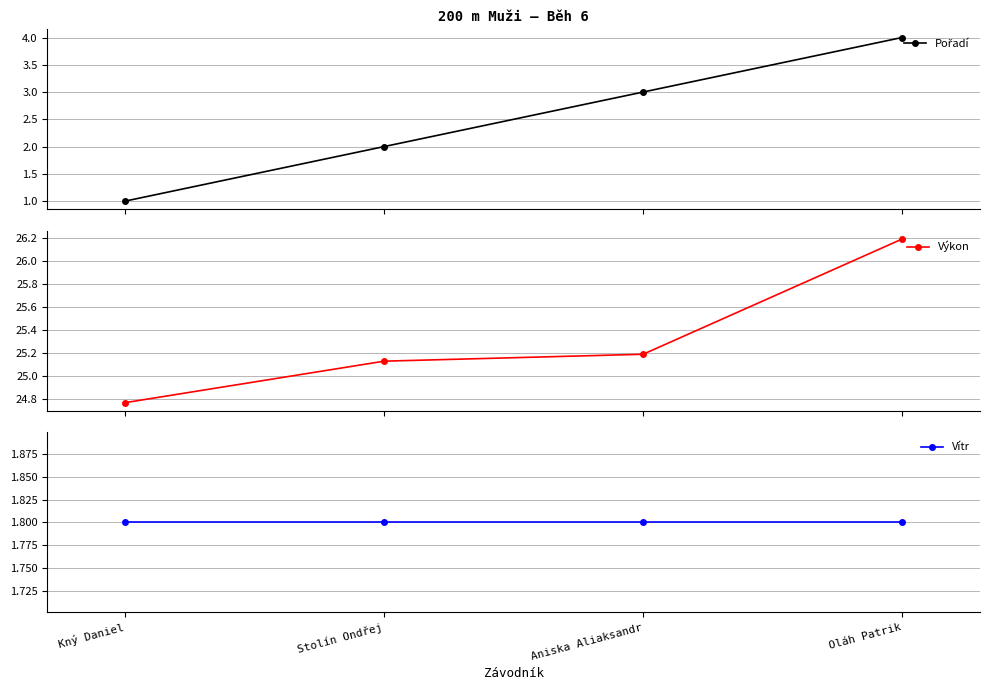

At which category is the sum across all series the highest?

Oláh Patrik